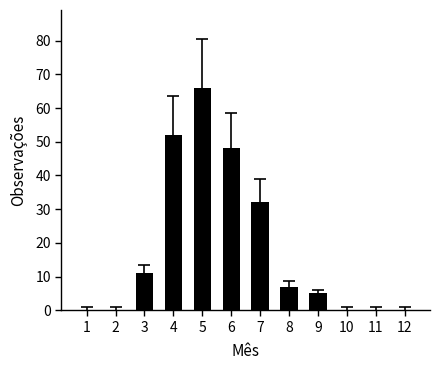

What is the change in value from 4 to 6?

-4